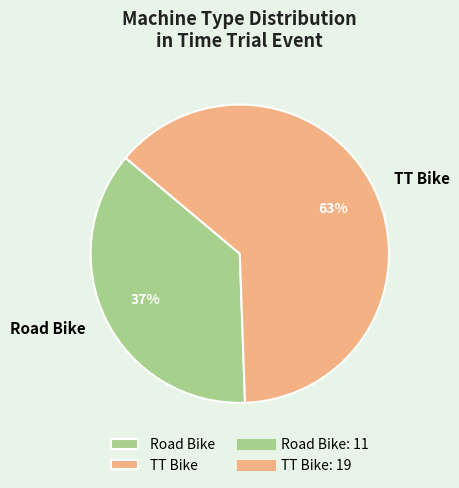

Between TT Bike and Road Bike, which is larger?

TT Bike